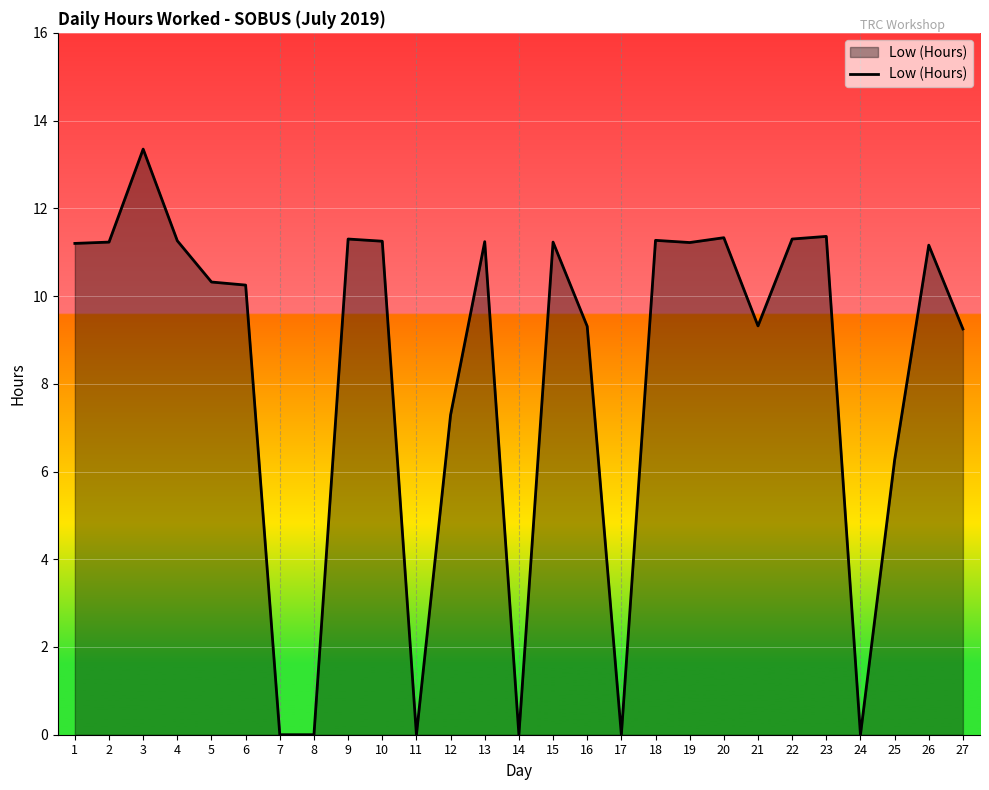

Which label corresponds to the largest value in the chart?

3